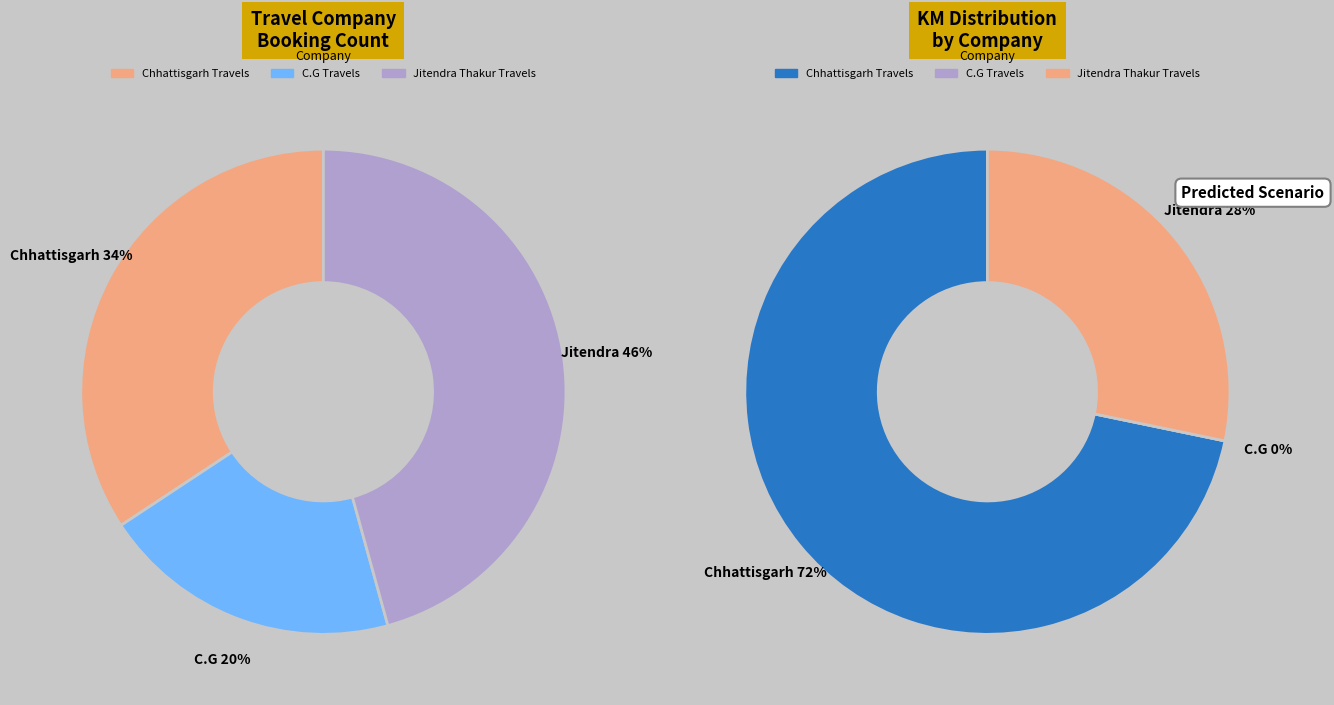

Which has a higher value, C.G Travels or Chhattisgarh Travels?

Chhattisgarh Travels